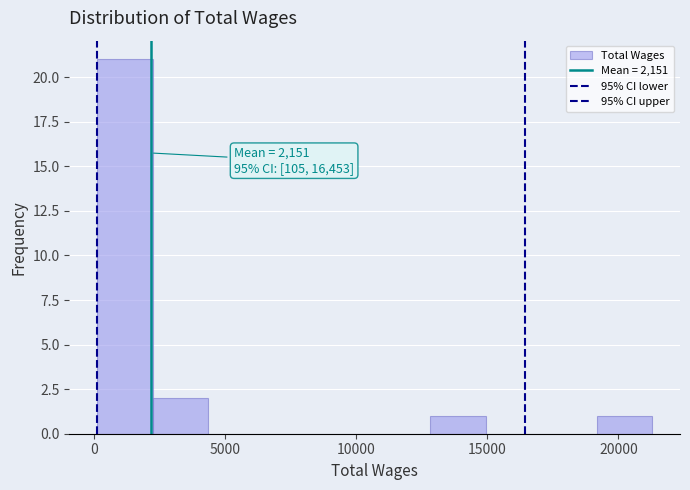

Over which range of the x-axis is the bar tallest?

0 to 2000